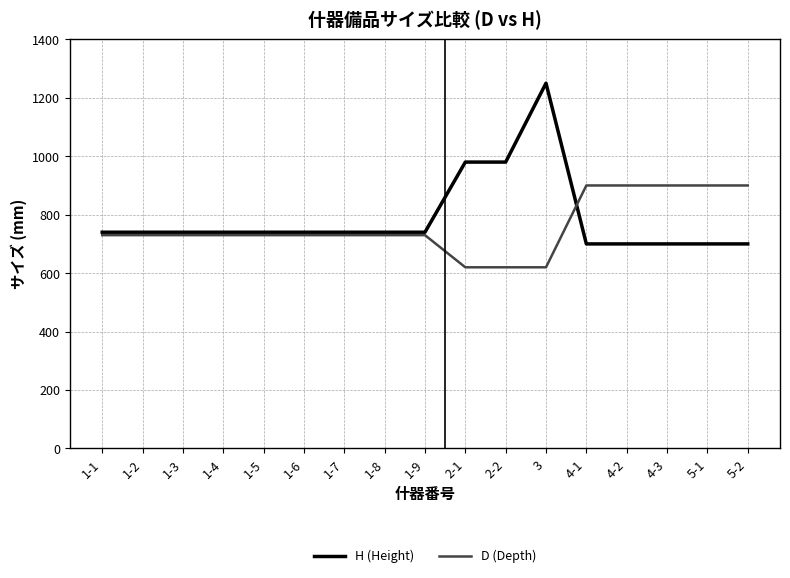

What is the sum of all H (Height) values?

13370